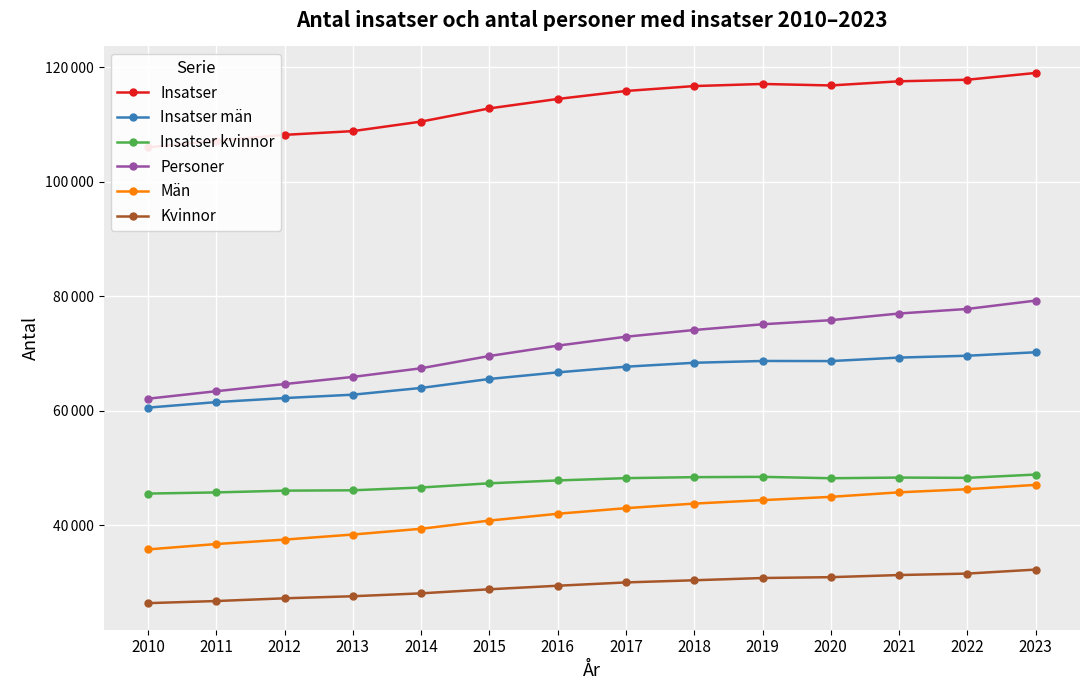

What are all the series names shown in the legend?

Insatser, Insatser män, Insatser kvinnor, Personer, Män, Kvinnor